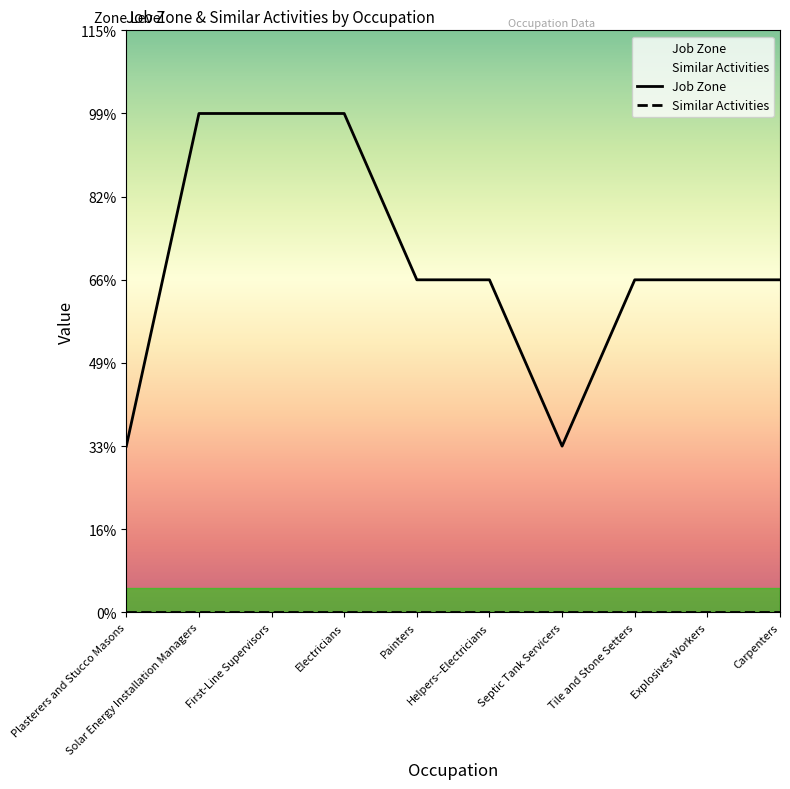

Reading left to right, what are all the values shown in this chart?

1	3	3	3	2	2	1	2	2	2